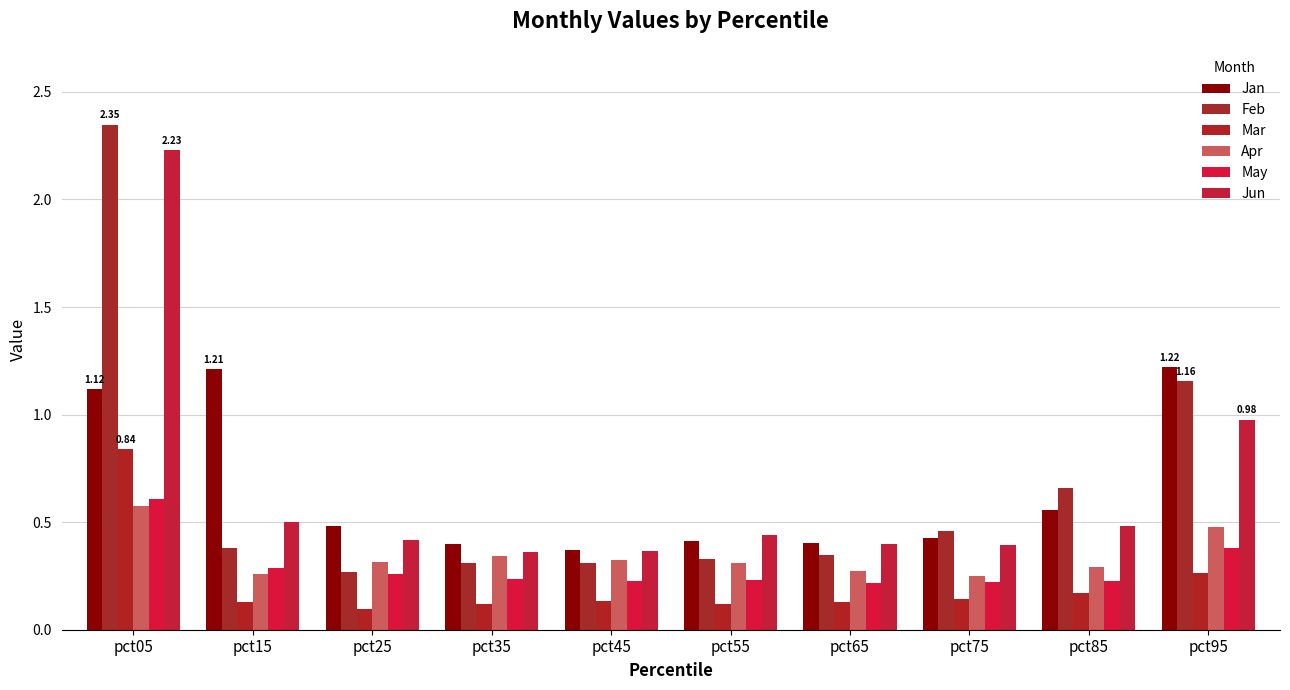

How many bars are there in total?

60